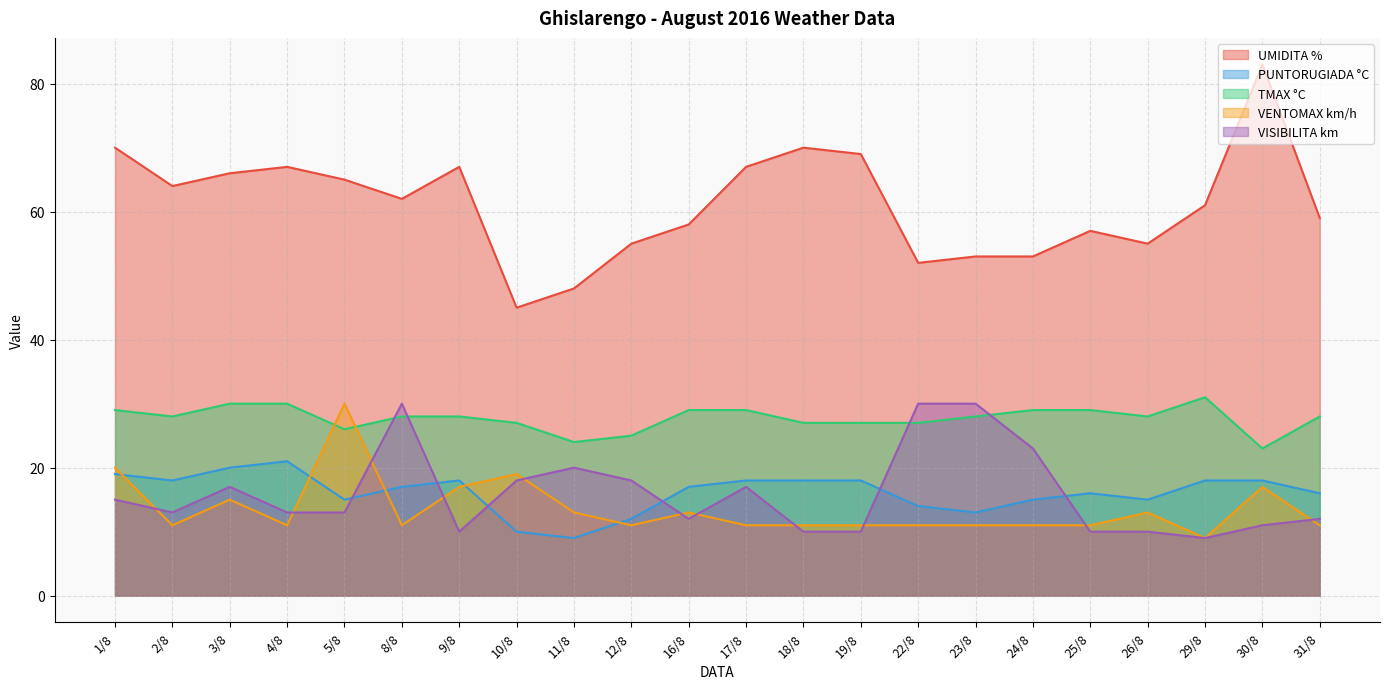

Reading right to left, what are all the values shown in this chart?

UMIDITA %: 59	83	61	55	57	53	53	52	69	70	67	58	55	48	45	67	62	65	67	66	64	70
PUNTORUGIADA °C: 16	18	18	15	16	15	13	14	18	18	18	17	12	9	10	18	17	15	21	20	18	19
TMAX °C: 28	23	31	28	29	29	28	27	27	27	29	29	25	24	27	28	28	26	30	30	28	29
VENTOMAX km/h: 11	17	9	13	11	11	11	11	11	11	11	13	11	13	19	17	11	30	11	15	11	20
VISIBILITA km: 12	11	9	10	10	23	30	30	10	10	17	12	18	20	18	10	30	13	13	17	13	15